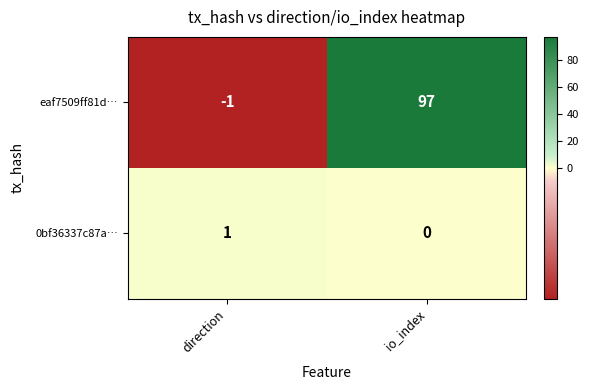

True or false: 0bf36337c87a… has a value of 0 at io_index.

True